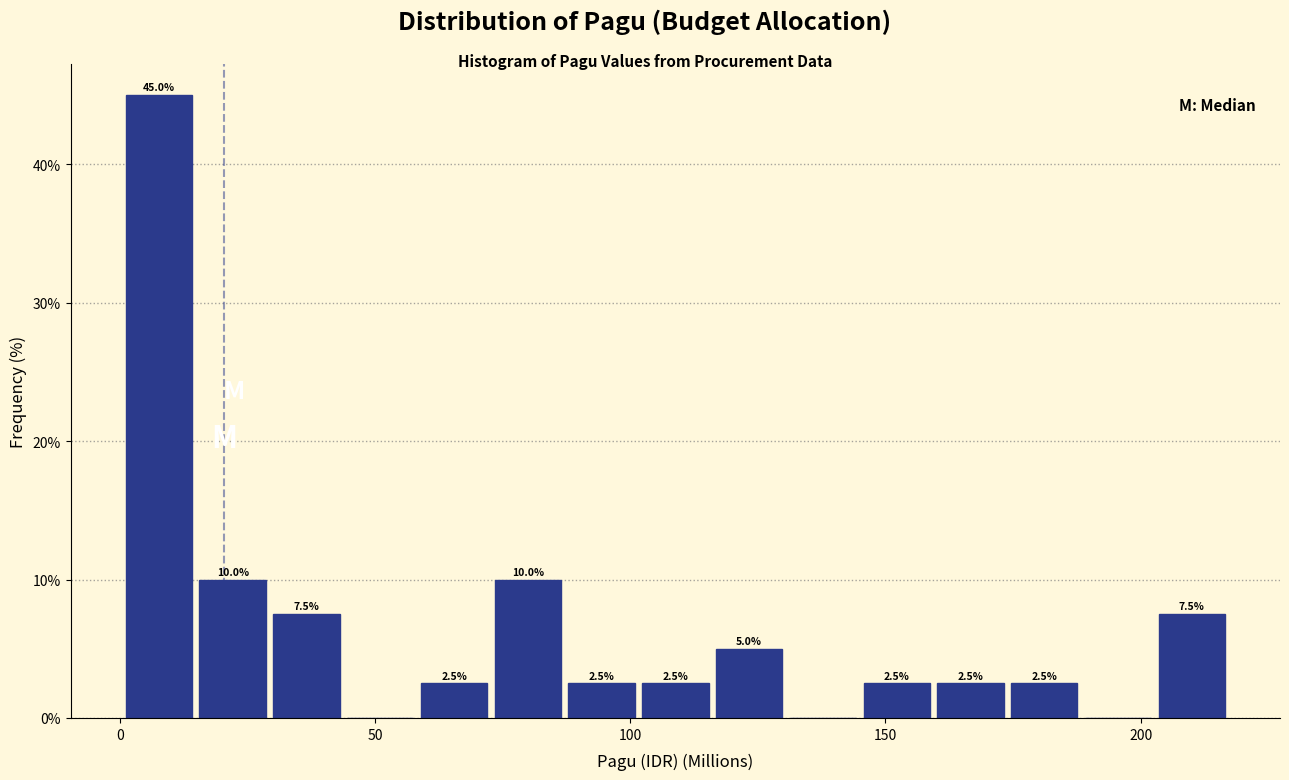

Around what value on the x-axis is the tallest bar? Give the approximate position of its centre, as read against the axis.

10